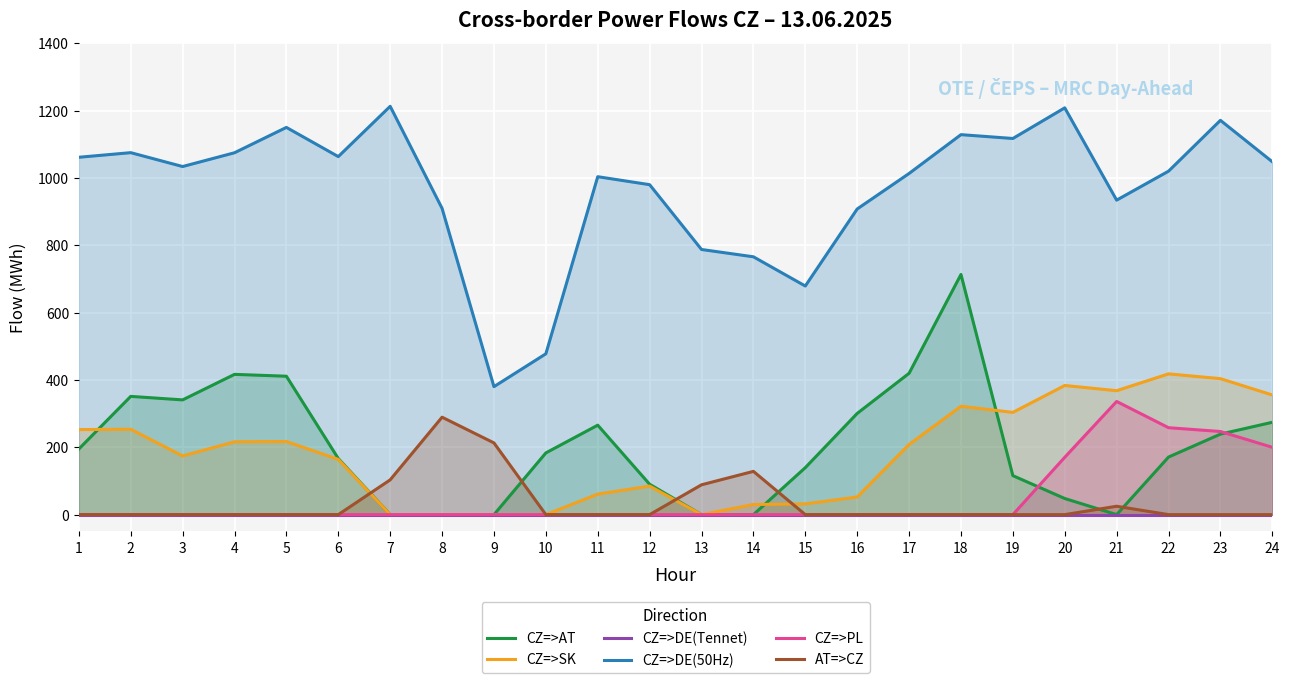

Where does the CZ=>DE(50Hz) series first go above 1033?

1